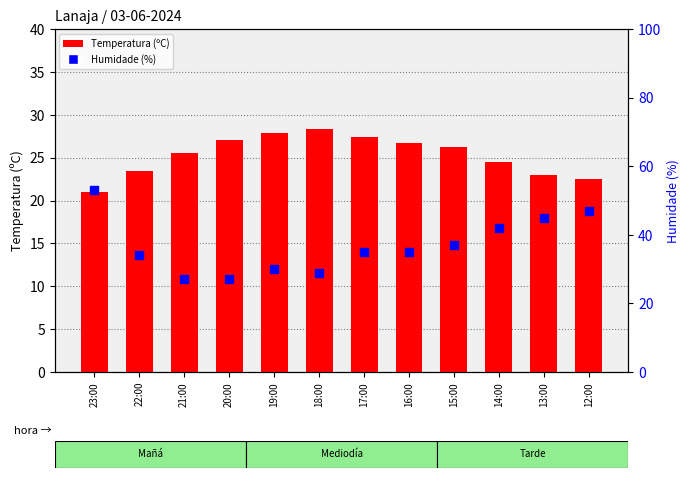

Which series has the widest spread of Y values?

Humidade (%)